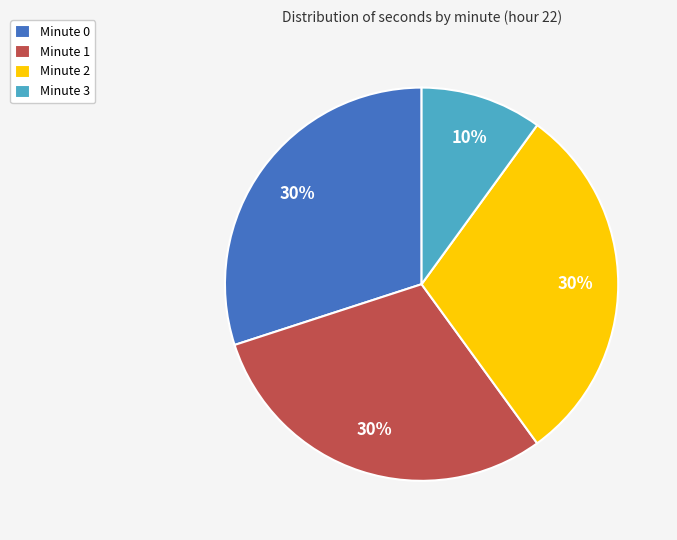

True or false: Minute 1 accounts for 36% of the total.

False